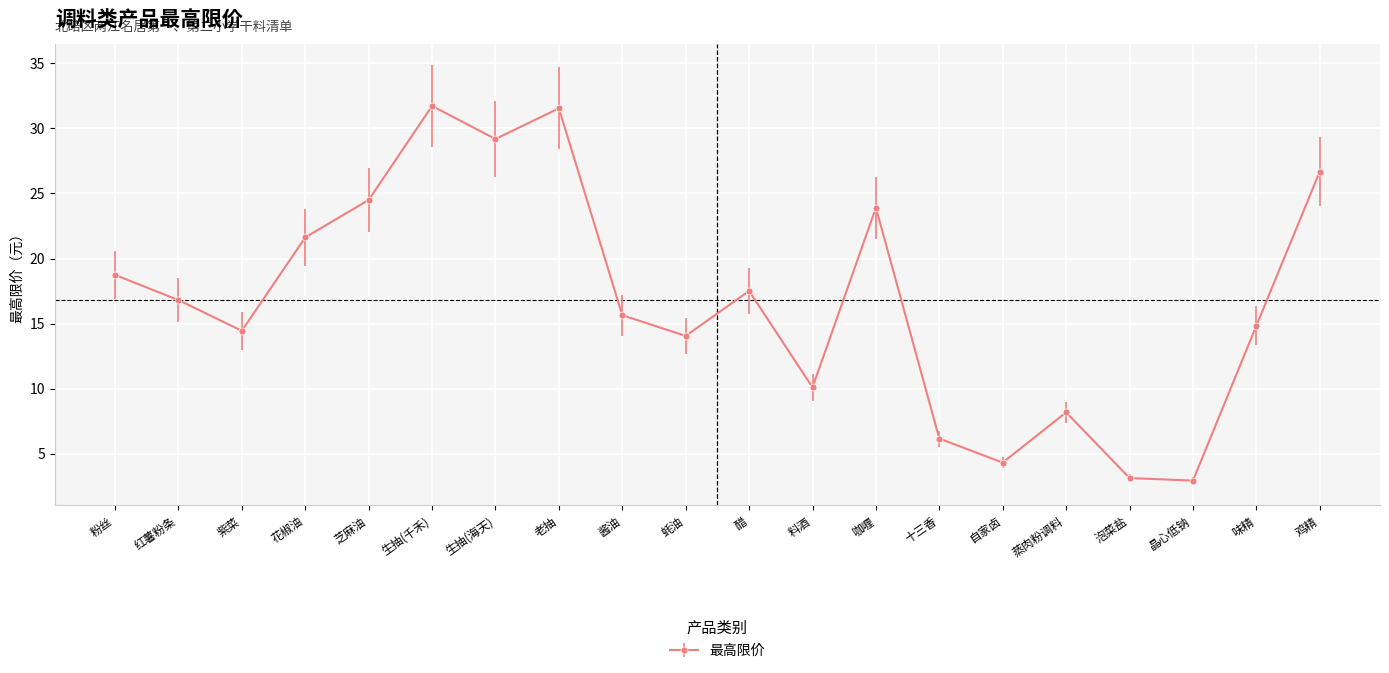

The chart shows a value of 16.6 at 老抽. True or false?

False